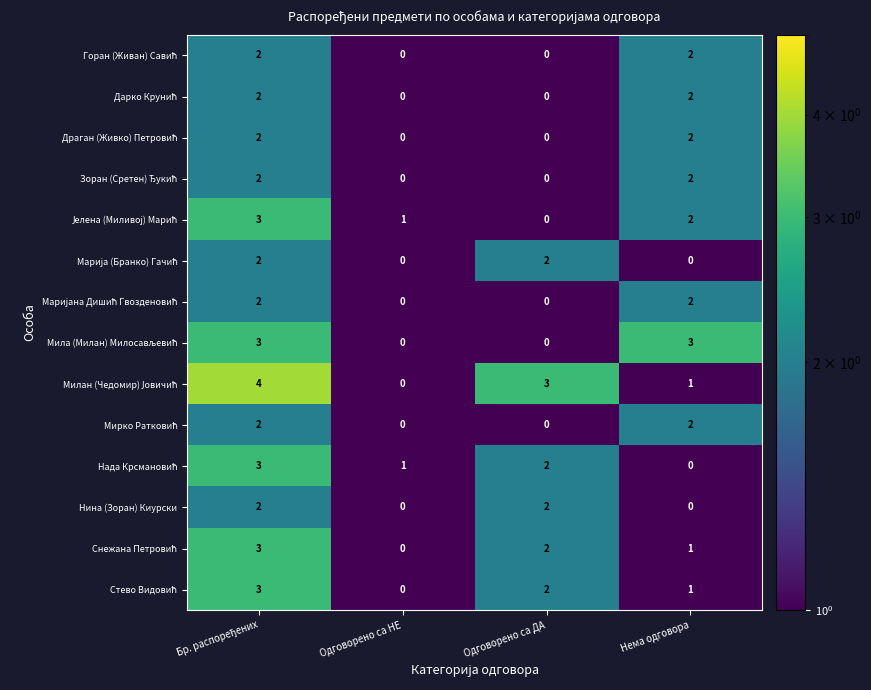

What is the maximum value shown in the chart?

4